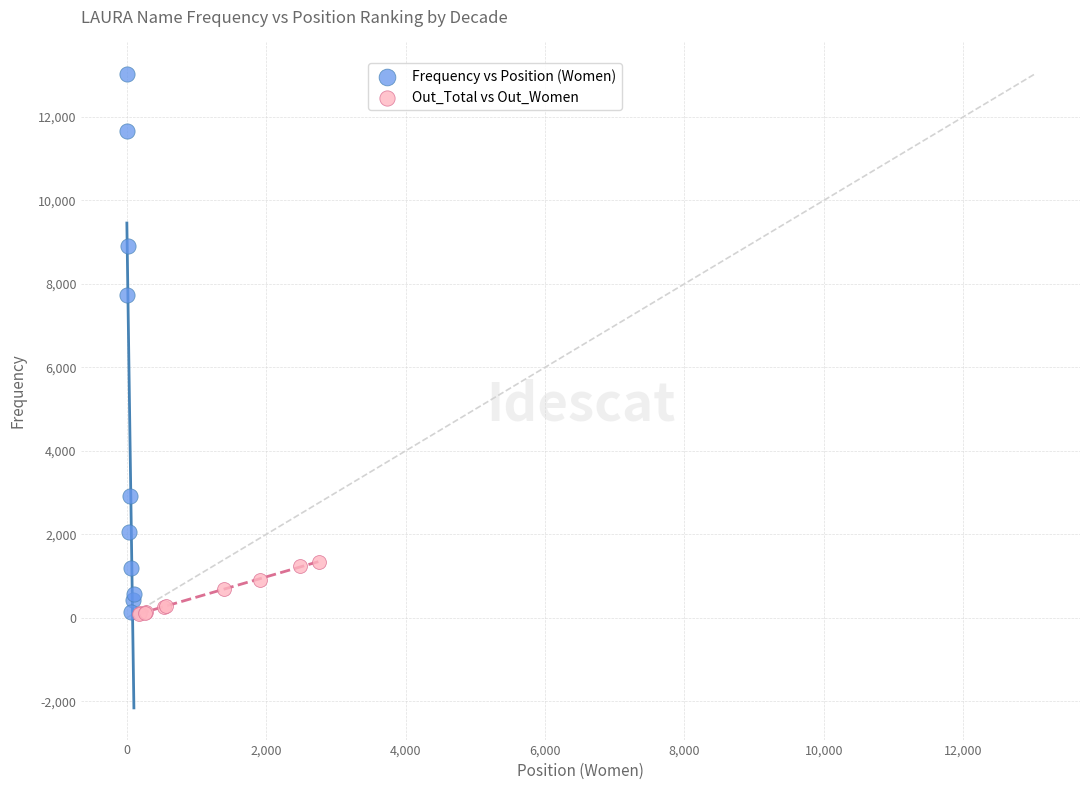

Which series has the largest Y range (max minus min)?

Frequency vs Position (Women)